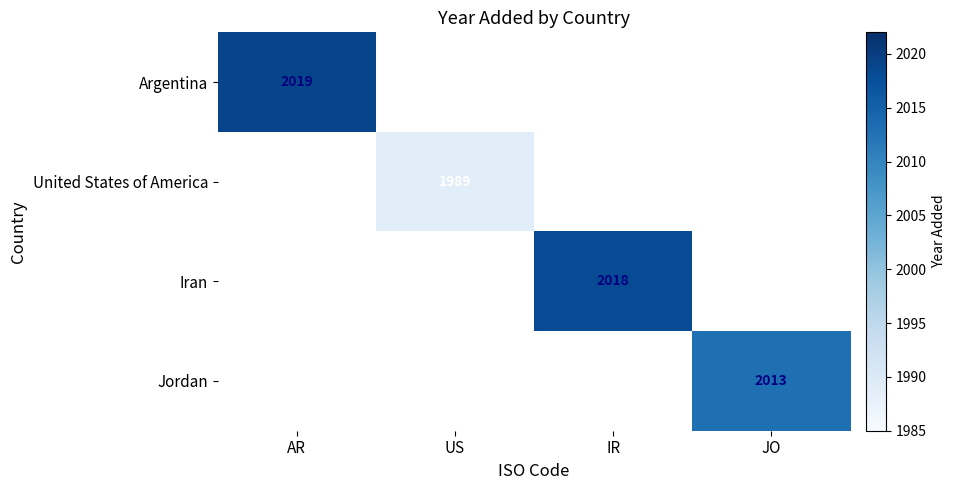

Which label corresponds to the smallest value in the chart?

US